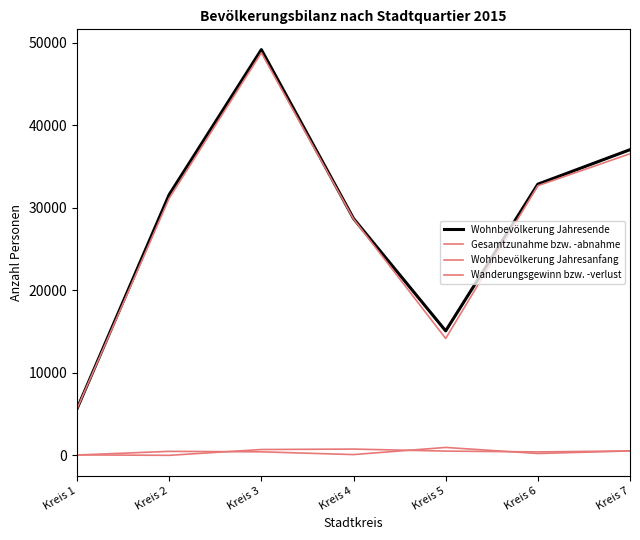

Does the chart display data point markers on the line(s)?

No